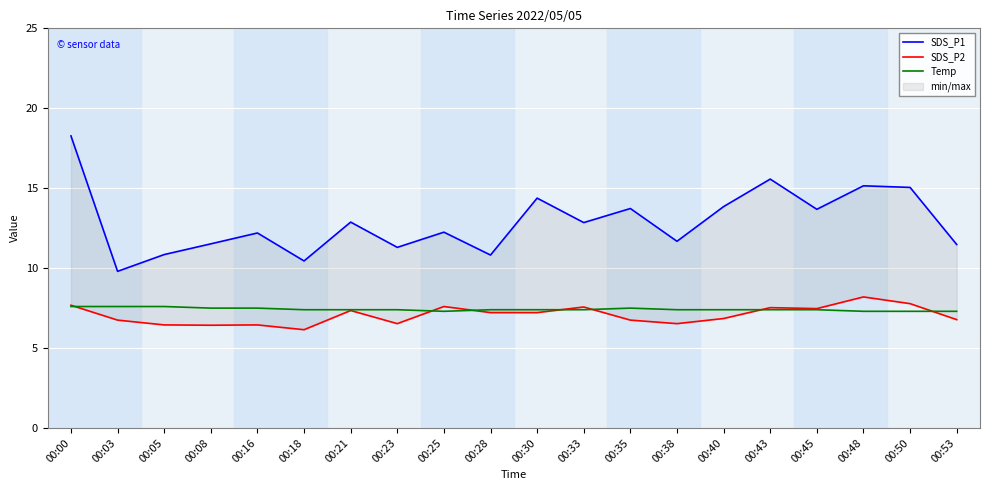

Which series has the largest range (max minus min)?

SDS_P1